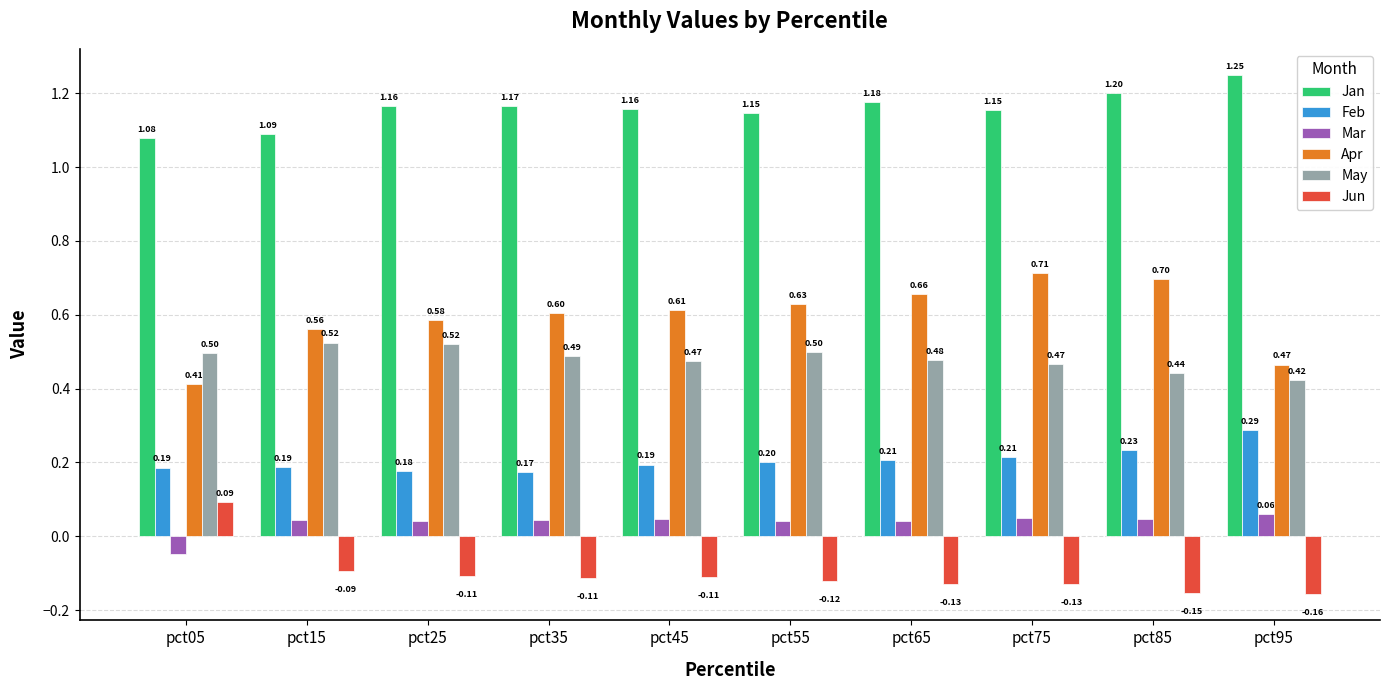

What is the spread (max minus min) of values at pct15?

1.2